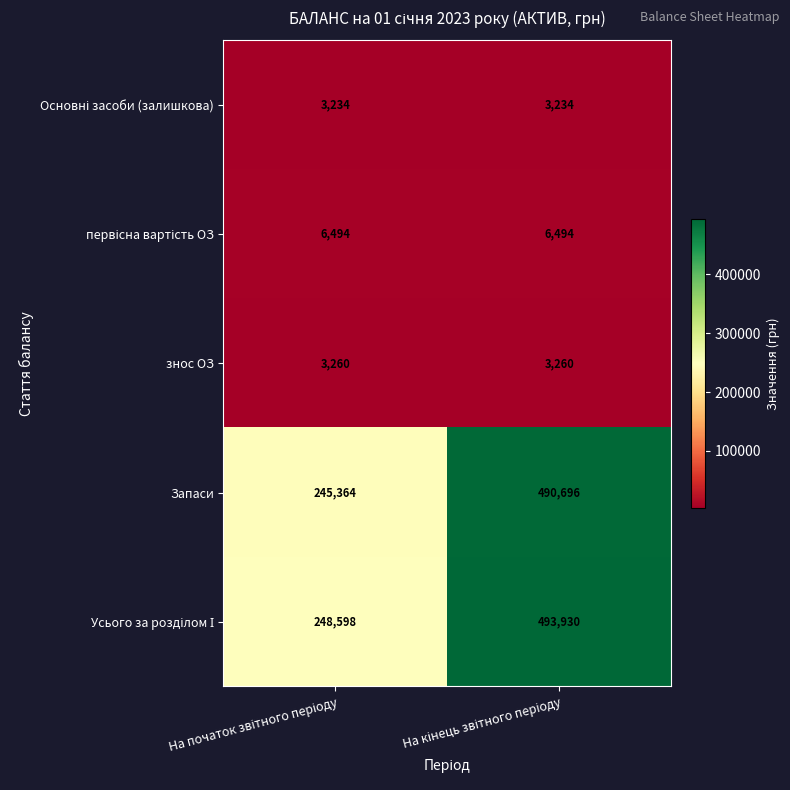

What is the minimum value shown in the chart?

3234